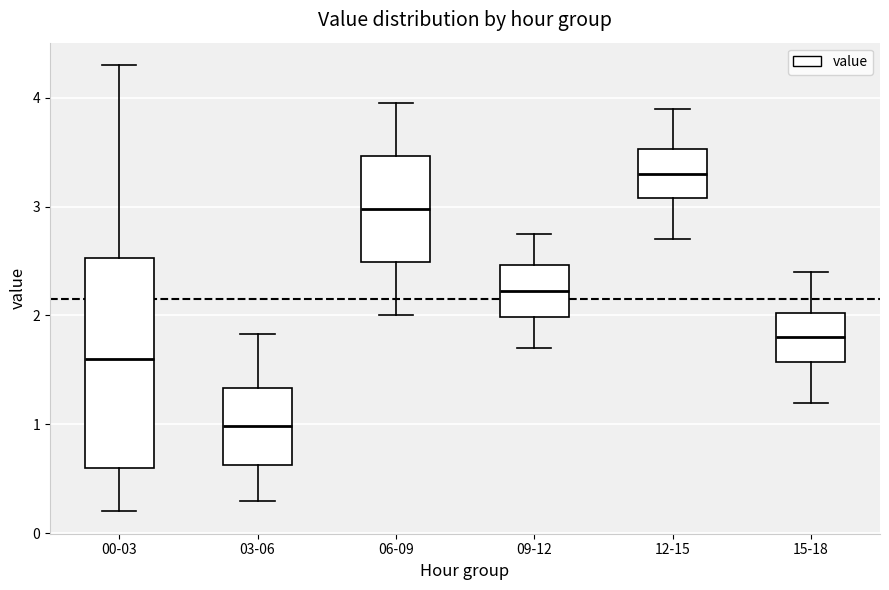

Which box's median line is the lowest?

03-06